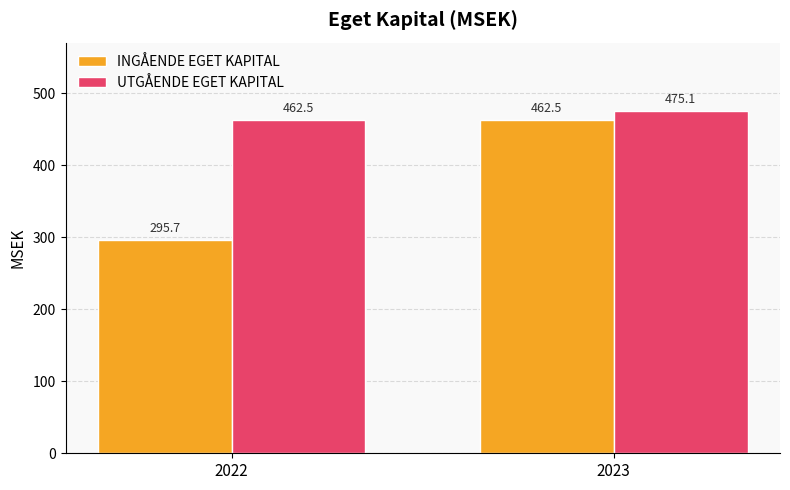

Between 2022 and 2023, which series saw the biggest shift?

INGÅENDE EGET KAPITAL